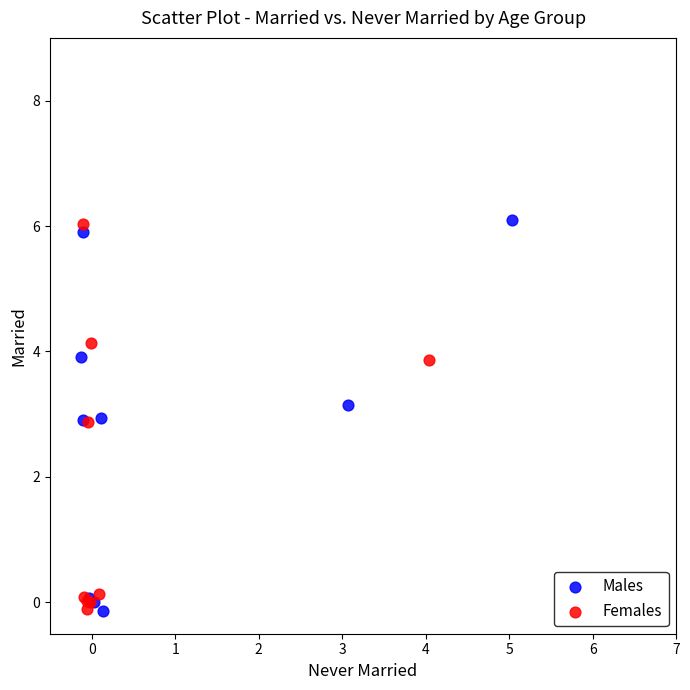

What are all the series names shown in the legend?

Males, Females